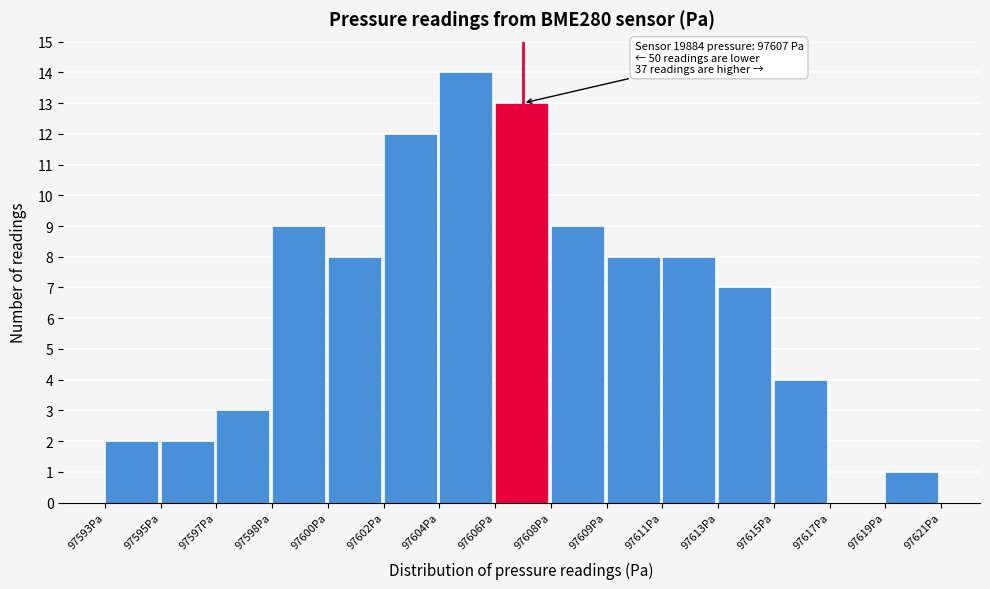

Reading left to right, list all the values displayed in this chart.

97593Pa=2	97595Pa=2	97597Pa=3	97598Pa=9	97600Pa=8	97602Pa=12	97604Pa=14	97606Pa=13	97608Pa=9	97609Pa=8	97611Pa=8	97613Pa=7	97615Pa=4	97617Pa=0	97619Pa=1